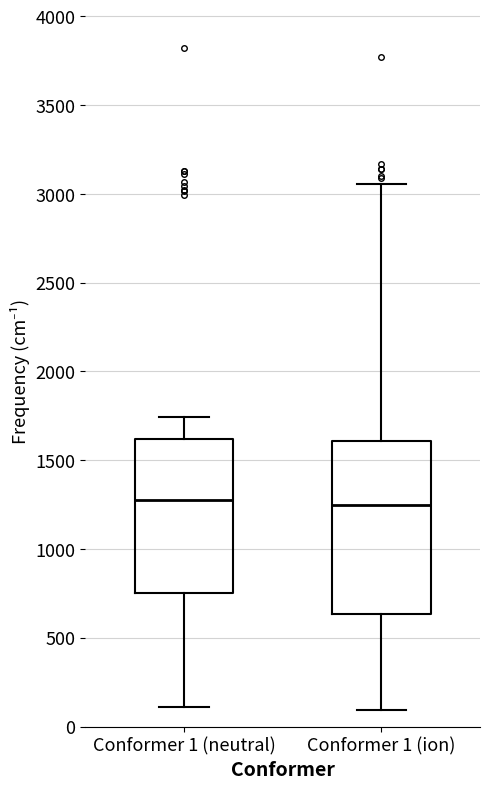

Which box is the tallest, from its lower edge to its upper edge?

Conformer 1 (ion)